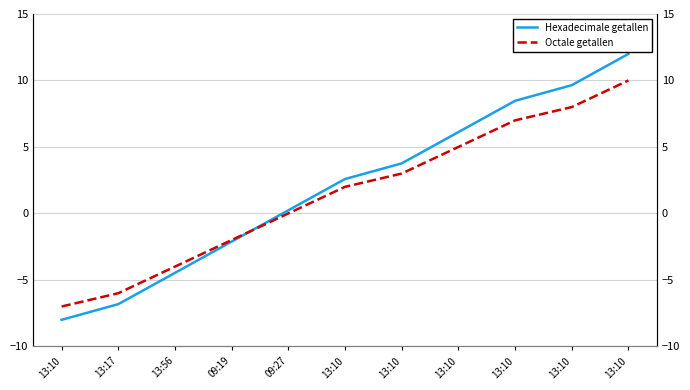

At which category is the sum across all series the highest?

13:10